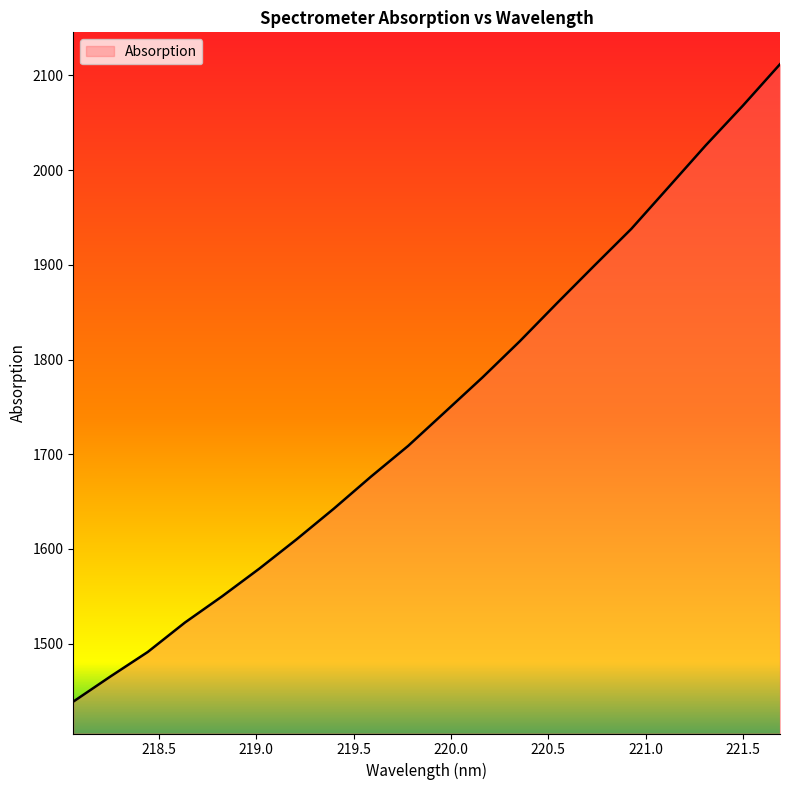

What is the difference between the maximum and minimum values?

673.1